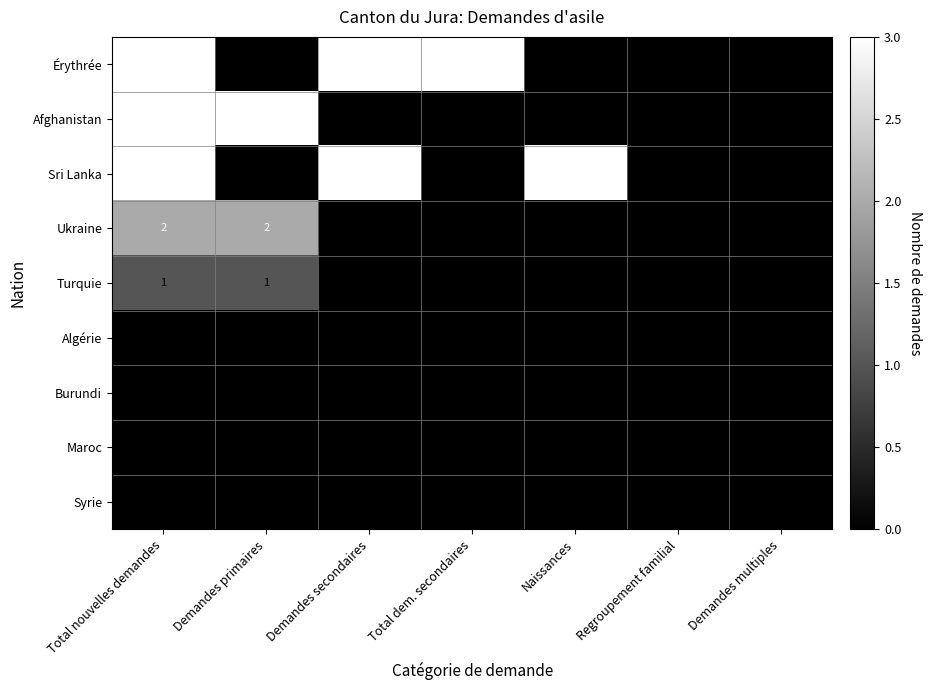

What is the maximum value shown in the chart?

3